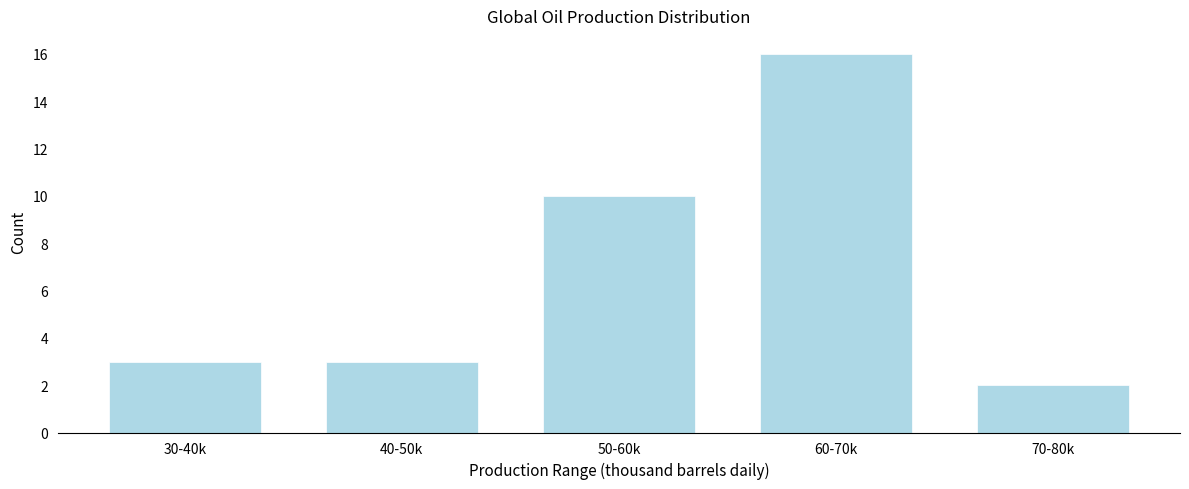

Reading left to right, what are all the values shown in this chart?

3	3	10	16	2